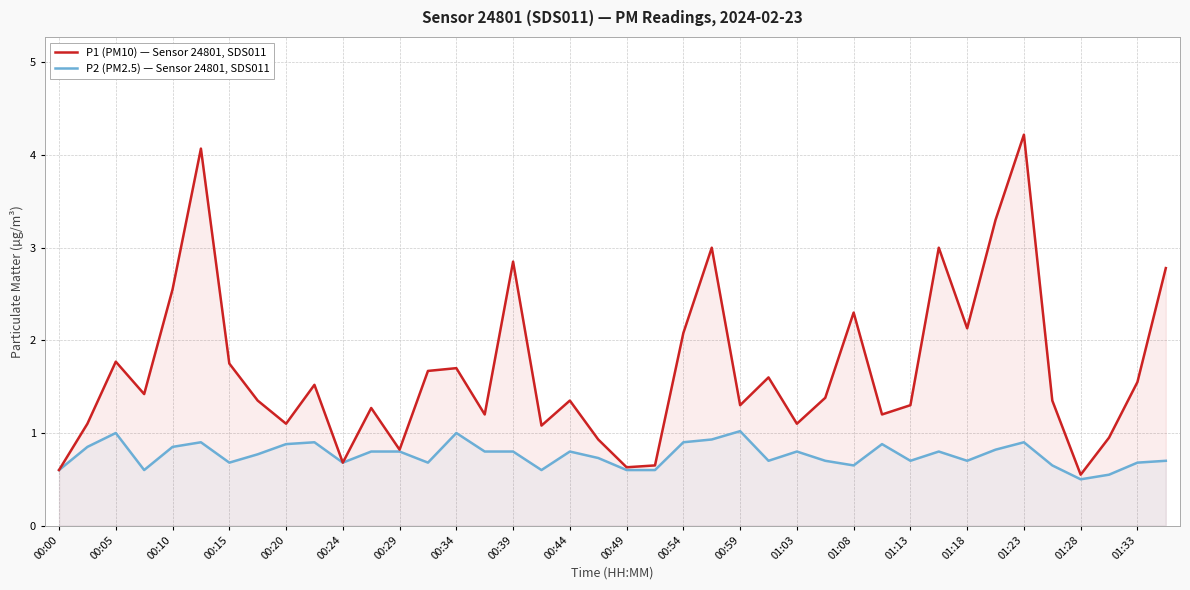

What is the difference between the second highest and second lowest values in the P2 (PM2.5) — Sensor 24801, SDS011 series?

0.4